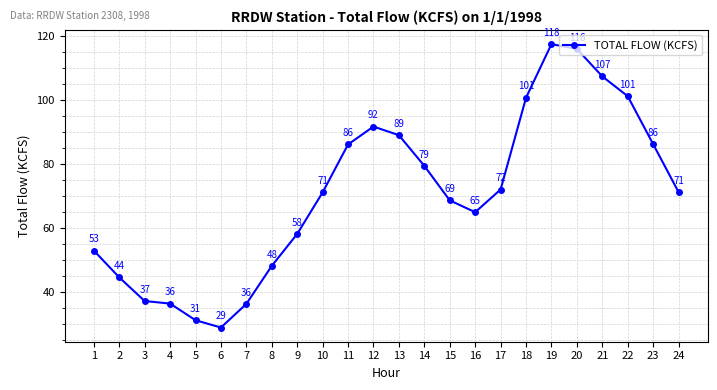

The chart shows a value of 22.9 at 10. True or false?

False